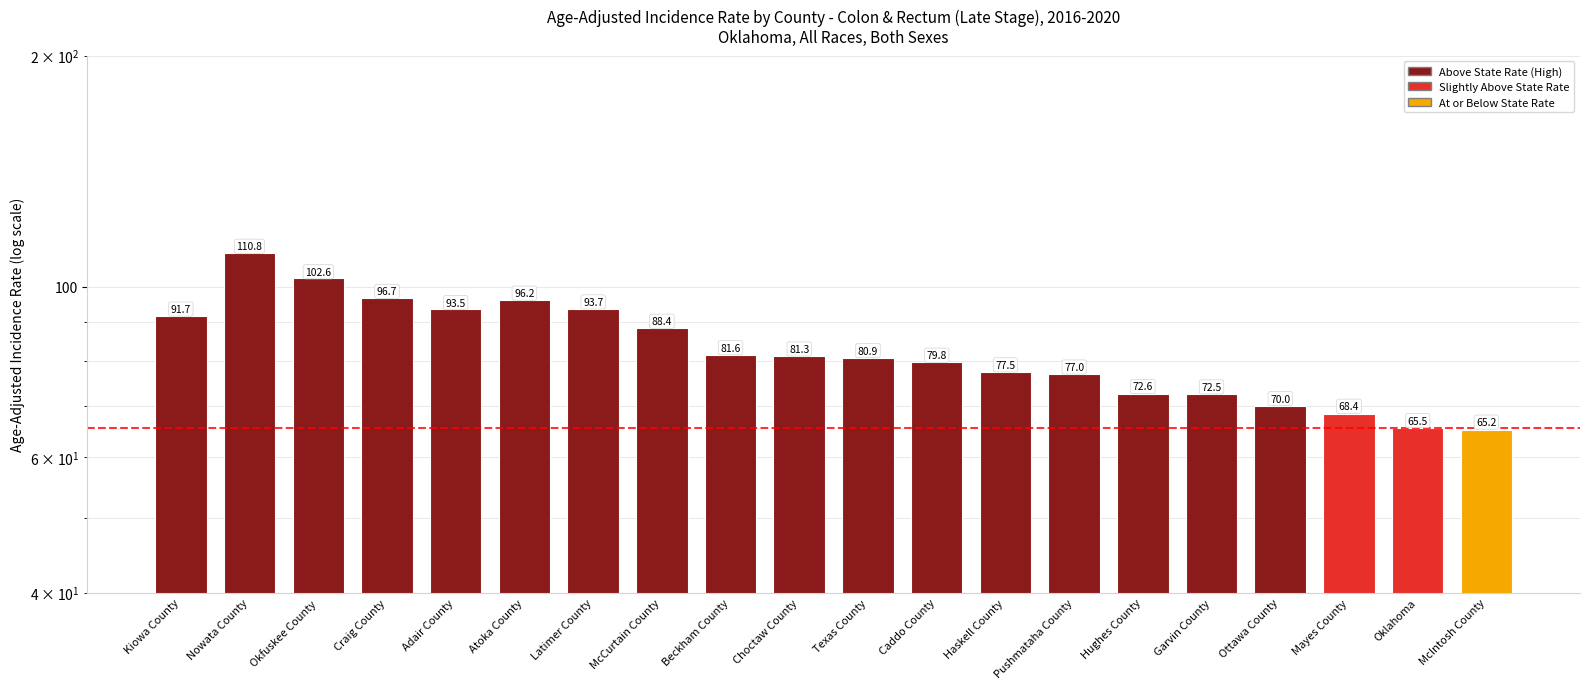

Reading left to right, what are all the values shown in this chart?

91.7	110.8	102.6	96.7	93.5	96.2	93.7	88.4	81.6	81.3	80.9	79.8	77.5	77.0	72.6	72.5	70.0	68.4	65.5	65.2